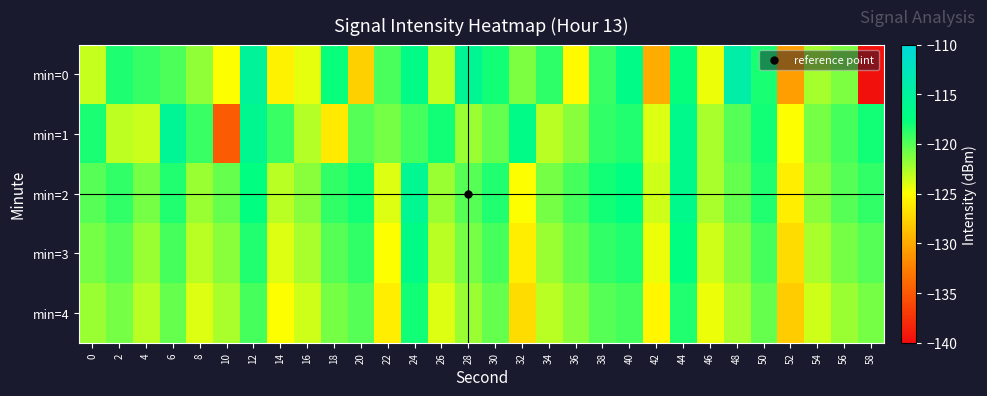

At which category is the sum across all series the highest?

44